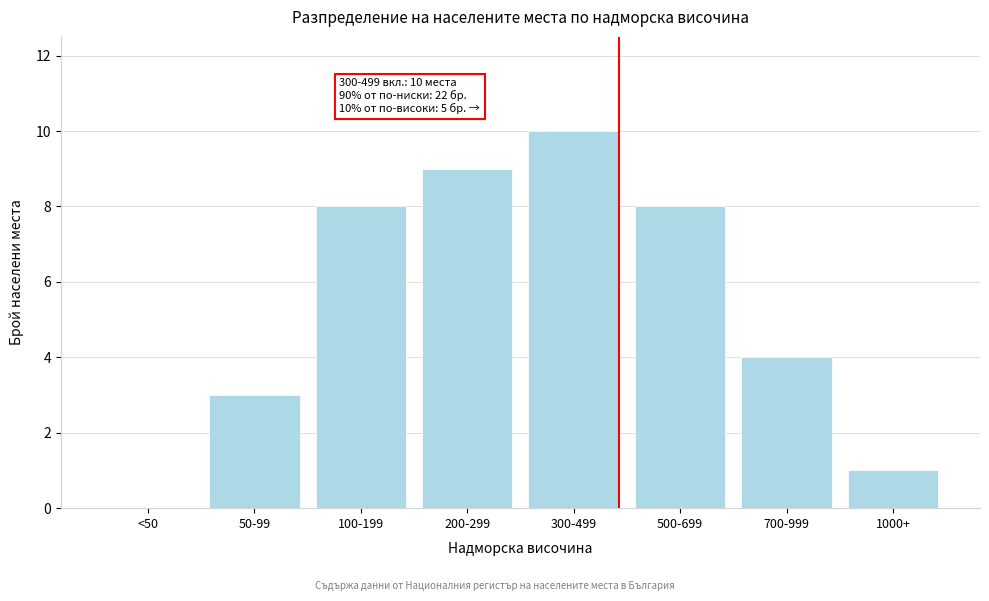

Reading left to right, extract all data points from this chart.

<50=0	50-99=3	100-199=8	200-299=9	300-499=10	500-699=8	700-999=4	1000+=1